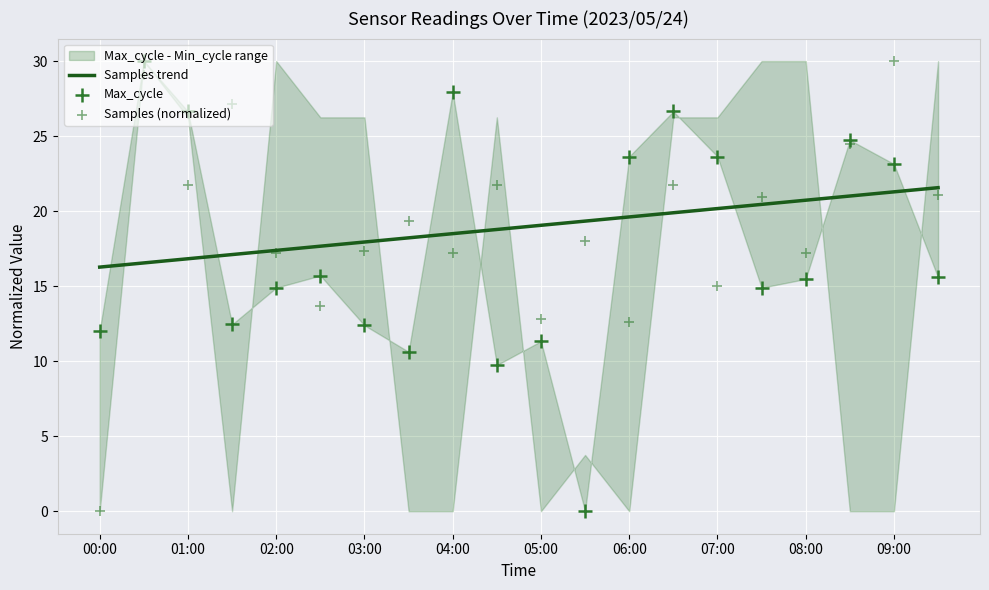

The value of Samples trend at 09:00 is 30.9. True or false?

False